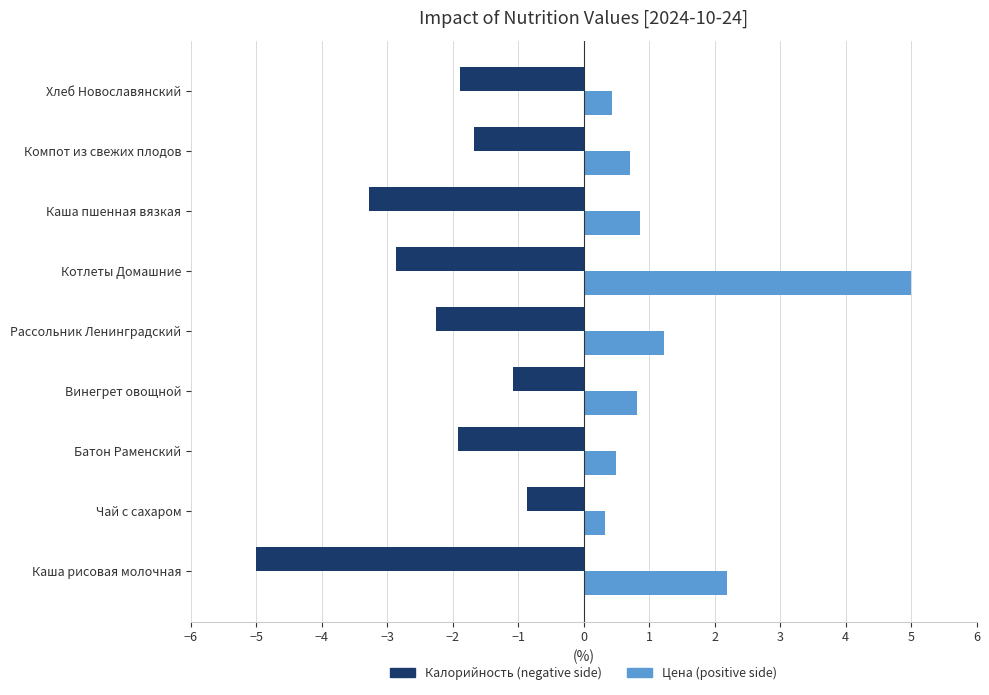

Rank the series by their maximum value, from lowest to highest.

Калорийность (negative side), Цена (positive side)